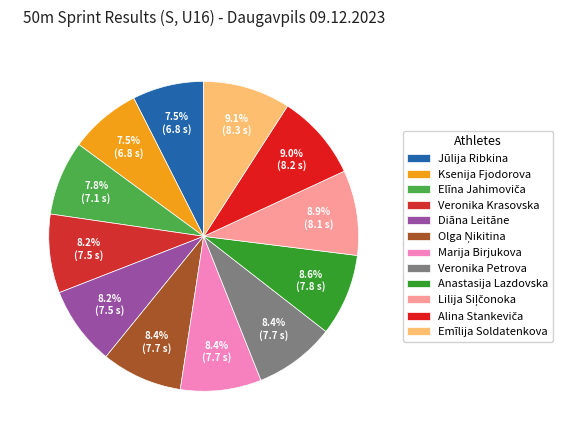

To the nearest percent, what percentage of the pie is Olga Ņikitina?

8%